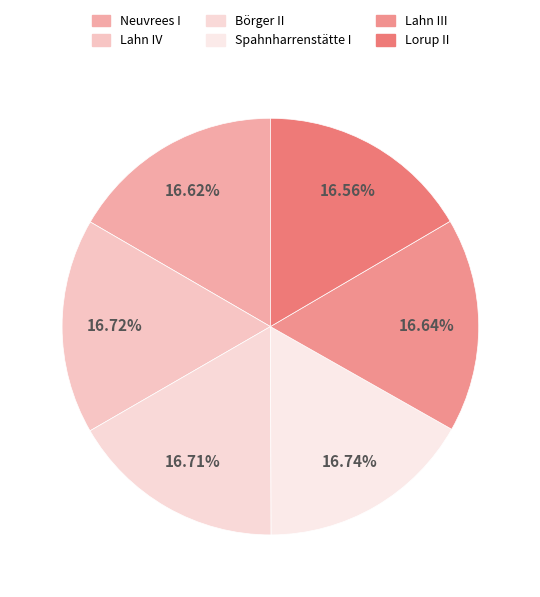

To the nearest percent, what is the combined percentage of Neuvrees I and Börger II?

33%